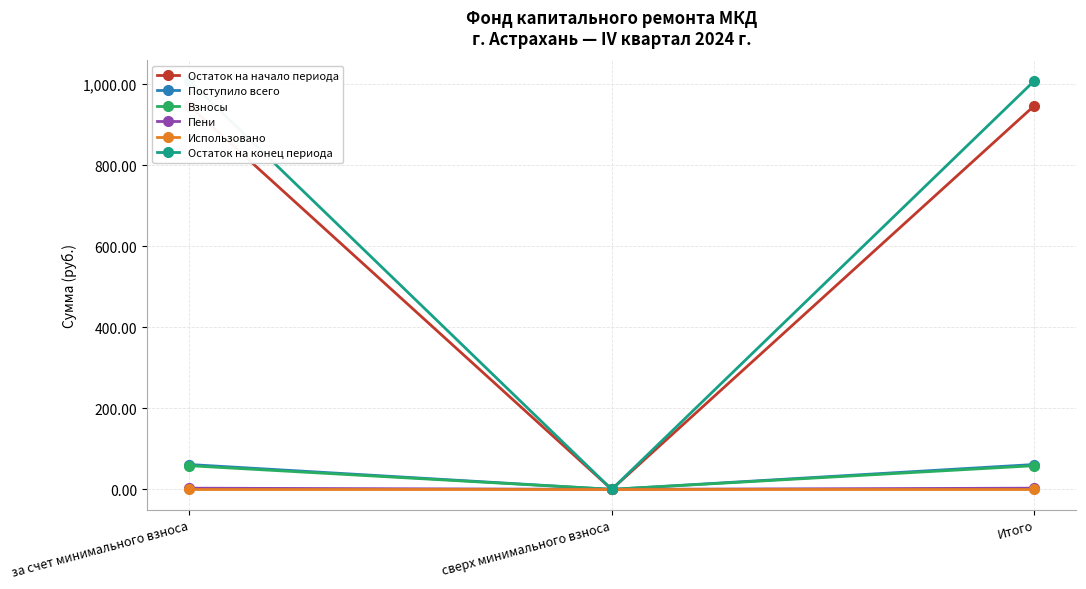

What is the difference between the Поступило всего values at за счет минимального взноса and сверх минимального взноса?

61.4